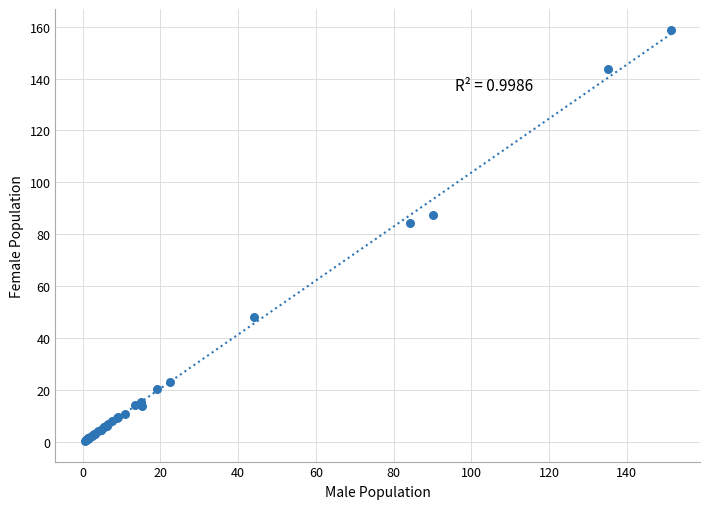

What Y value in the scatter plot is closest to 79?

84.3